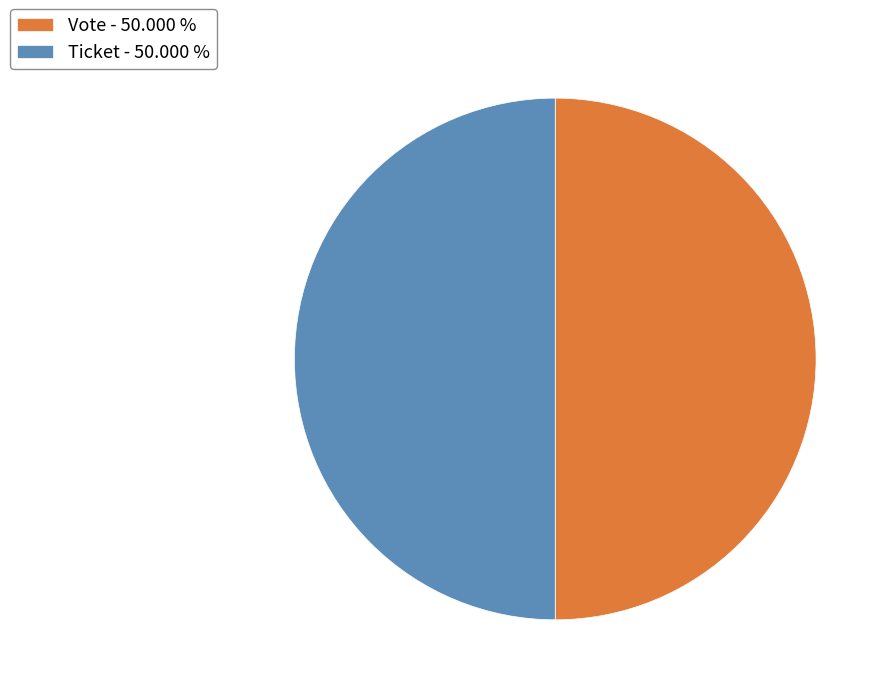

Approximately how many times larger is the value at Vote - 50.000 % compared to Ticket - 50.000 %?

1.0